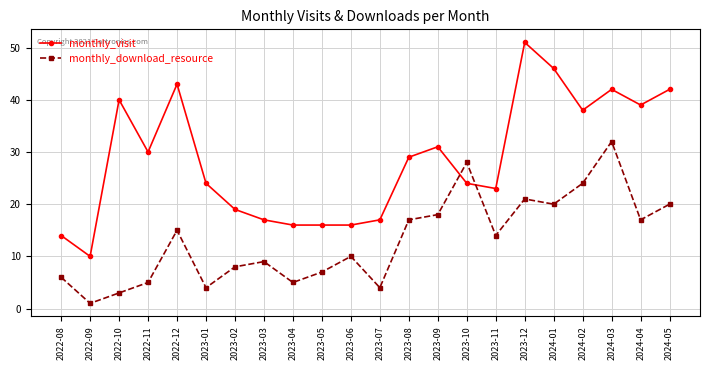

True or false: monthly_visit has a value of 67 at 2022-10.

False